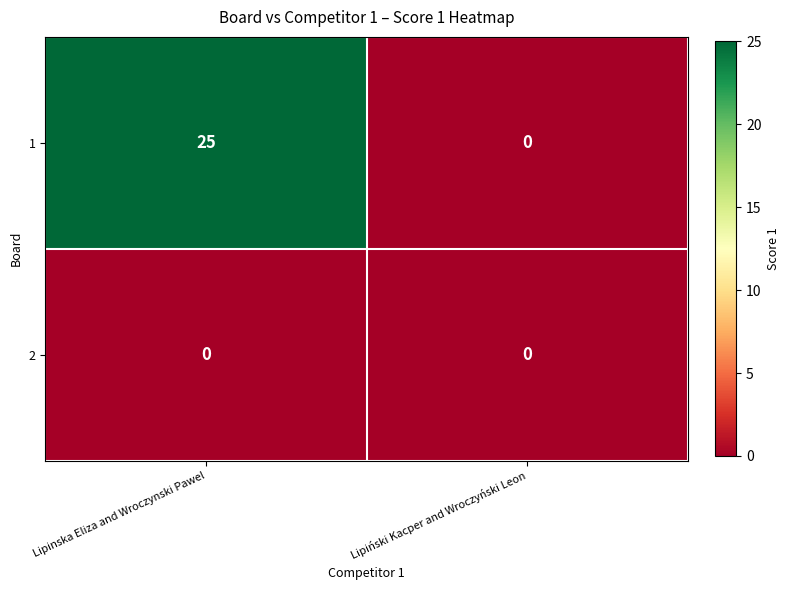

Rank the series by their average value, from lowest to highest.

2, 1